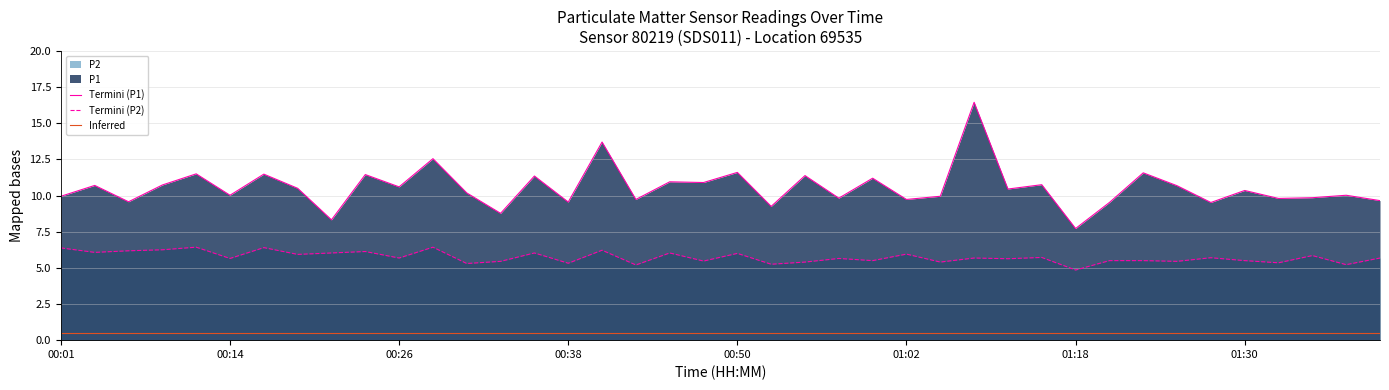

What is the difference between the second highest and minimum values in the Termini (P1) series?

6.0